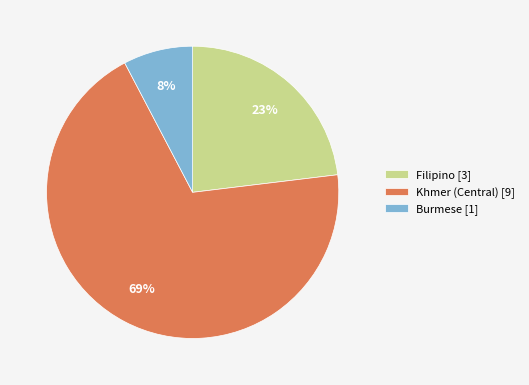

Do Khmer (Central) [9] and Filipino [3] together represent more than half of the pie?

Yes